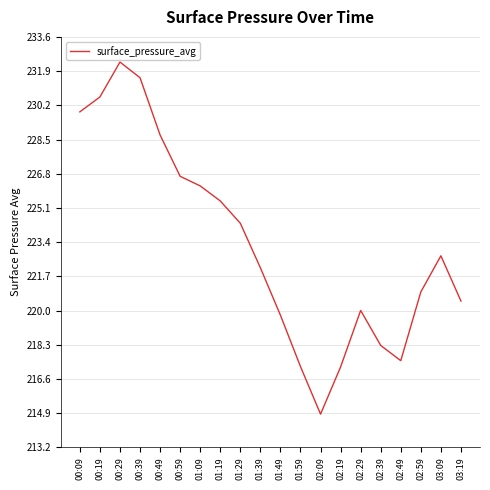

What is the change in value from 01:09 to 01:59?

-9.0